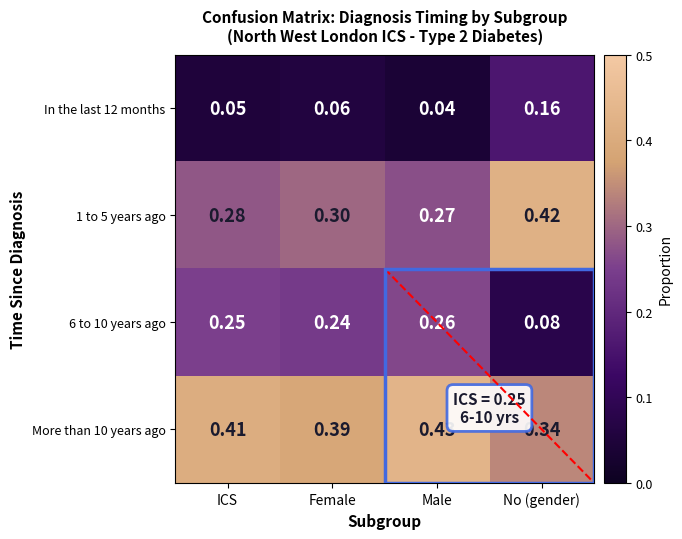

Where is More than 10 years ago nearest to the value 0?

No (gender)